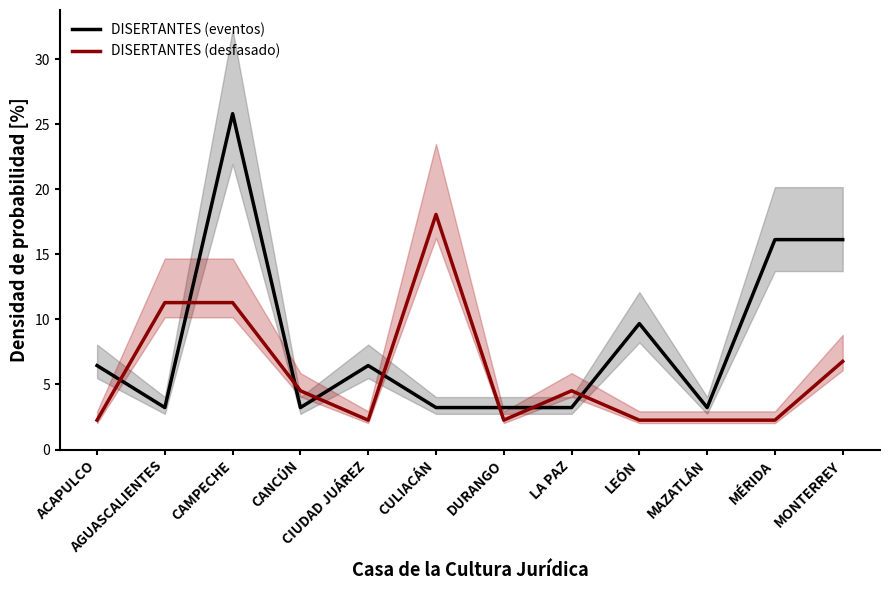

What is the label of the 8th point from the right?

CIUDAD JUÁREZ